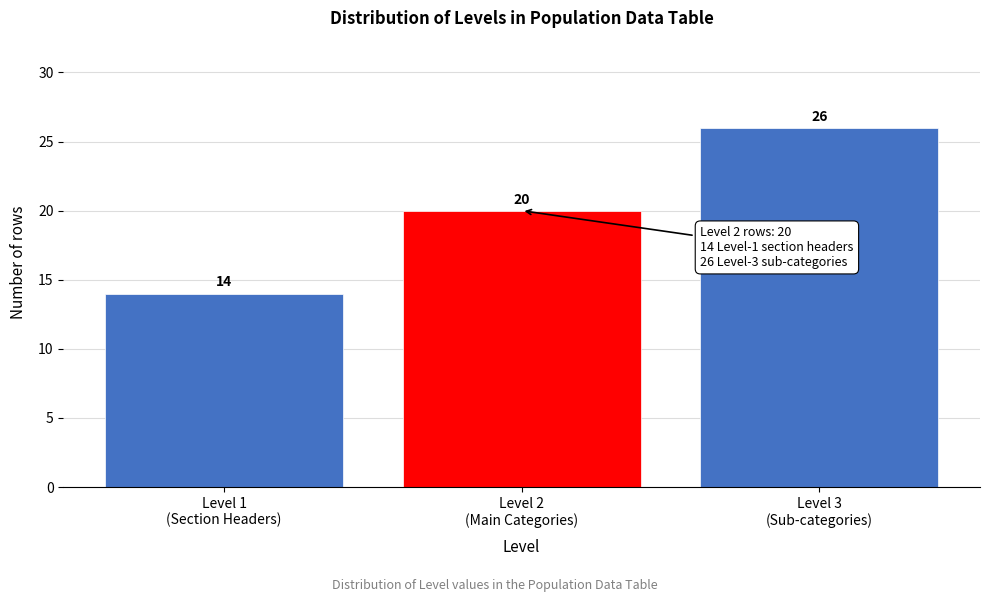

Reading right to left, transcribe all the data shown in this chart.

26	20	14